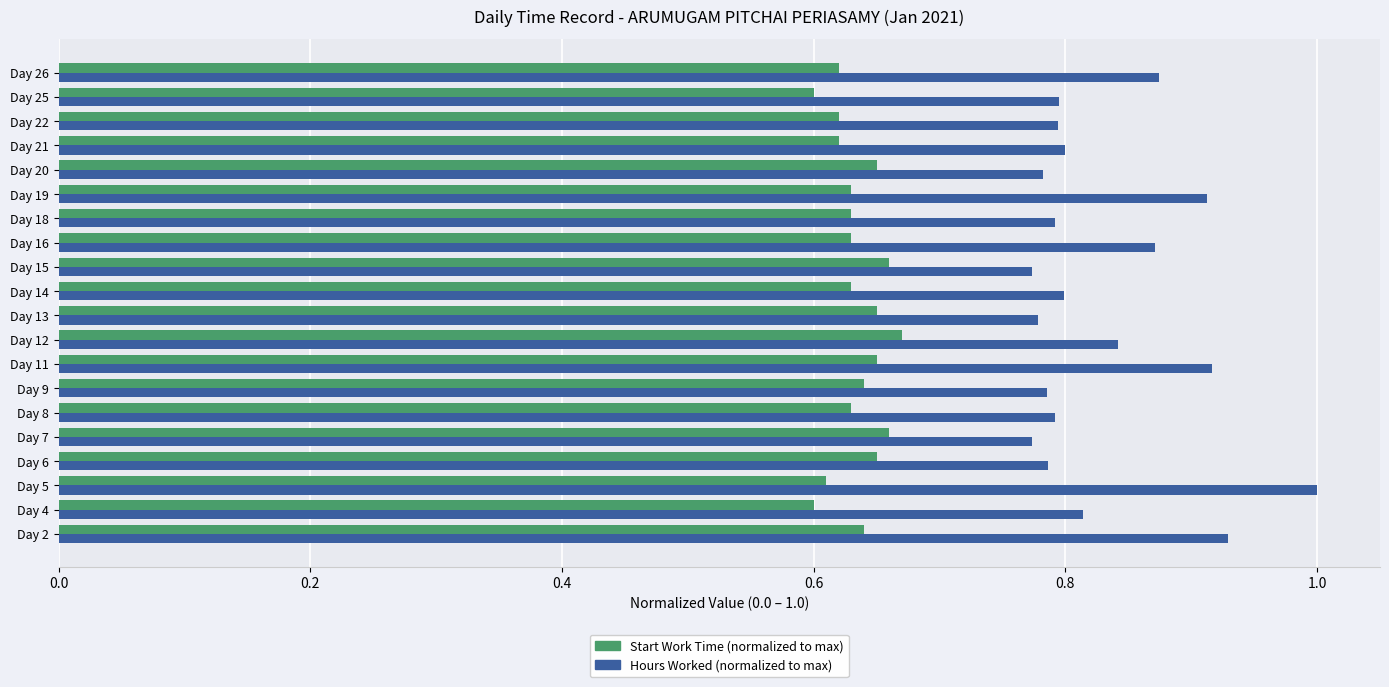

What is the difference between the maximum and minimum values in the Start Work Time (normalized to max) series?

0.1